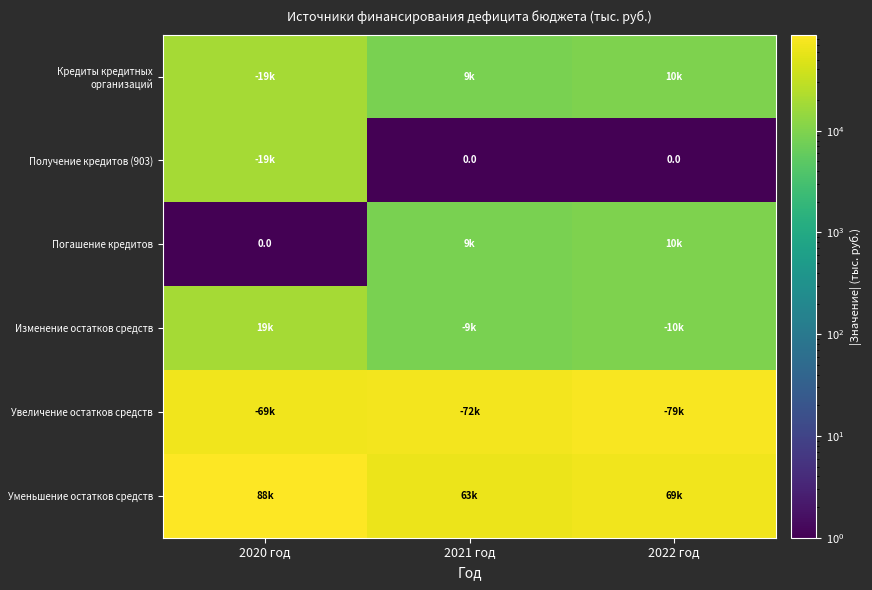

At 2021 год, list the series in order from smallest to largest.

Получение кредитов (903), Кредиты кредитных организаций, Погашение кредитов, Изменение остатков средств, Уменьшение остатков средств, Увеличение остатков средств